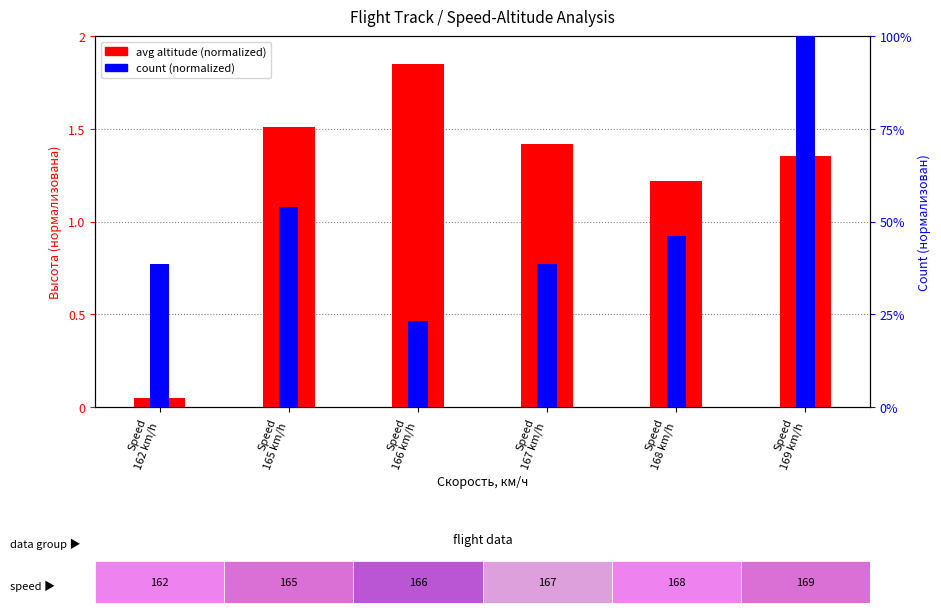

At which label does count (normalized) reach its peak?

Speed
169 km/h